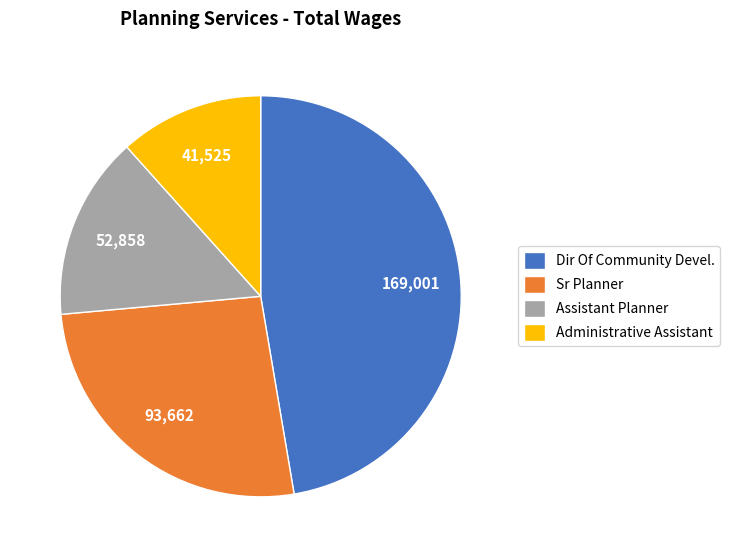

What is the ratio of the value at Sr Planner to the value at Assistant Planner?

1.8